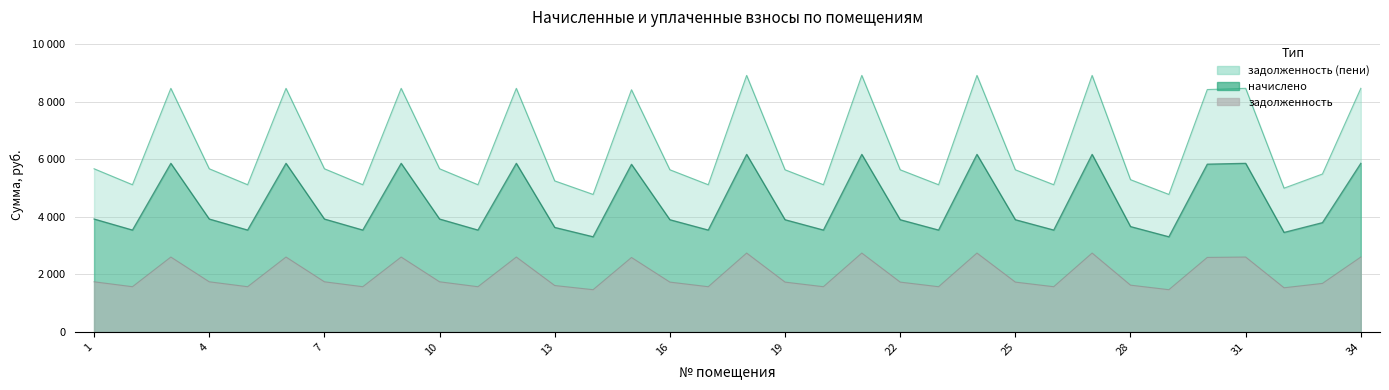

What are all the series names shown in the legend?

задолженность, начислено, задолженность (пени)